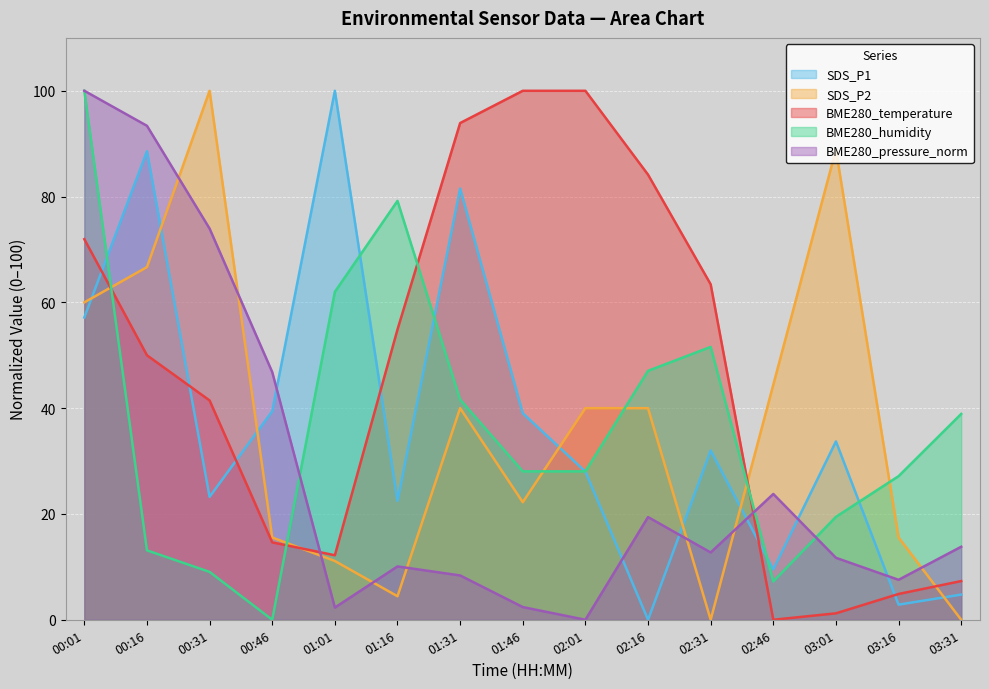

Which series changed the most between 00:31 and 02:01?

BME280_pressure_norm